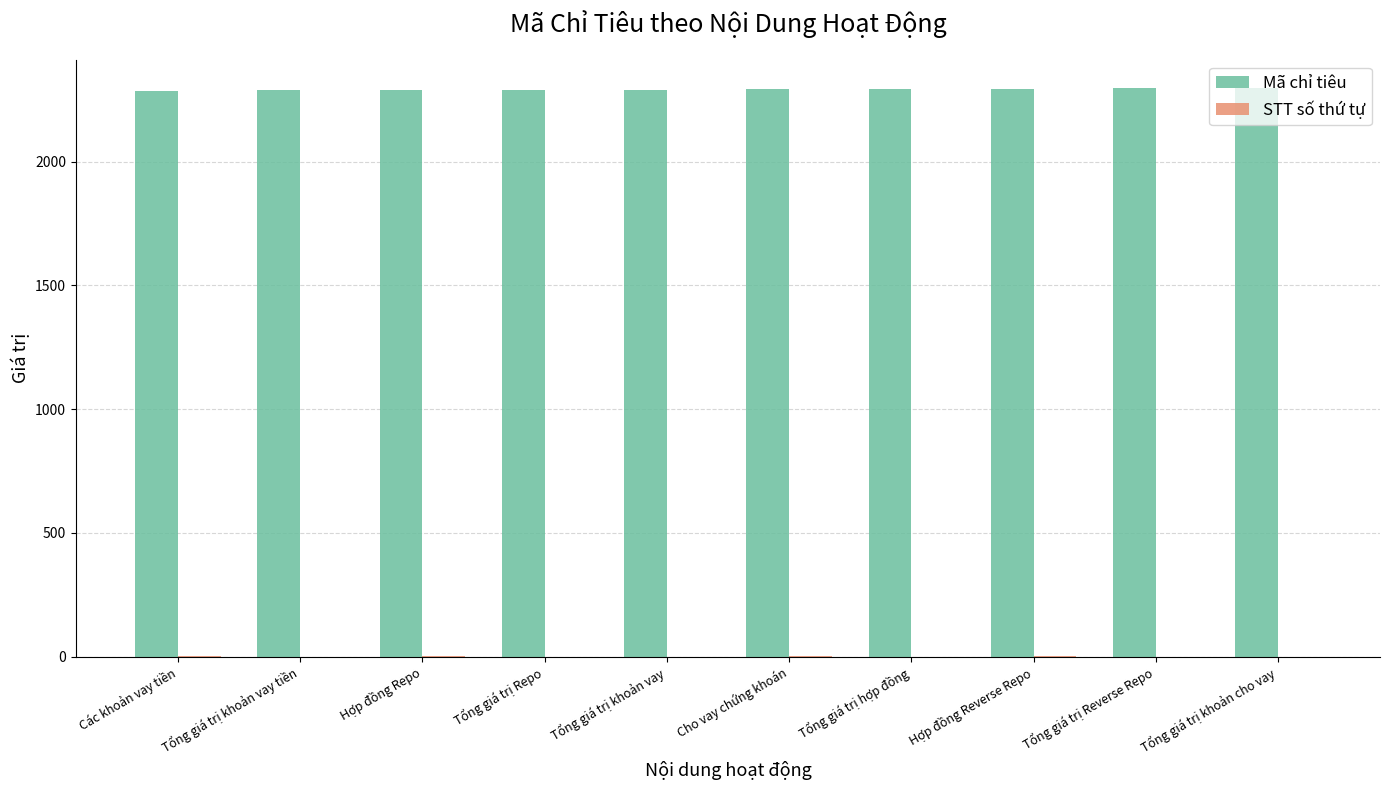

What is the sum of all Mã chỉ tiêu values?

22919